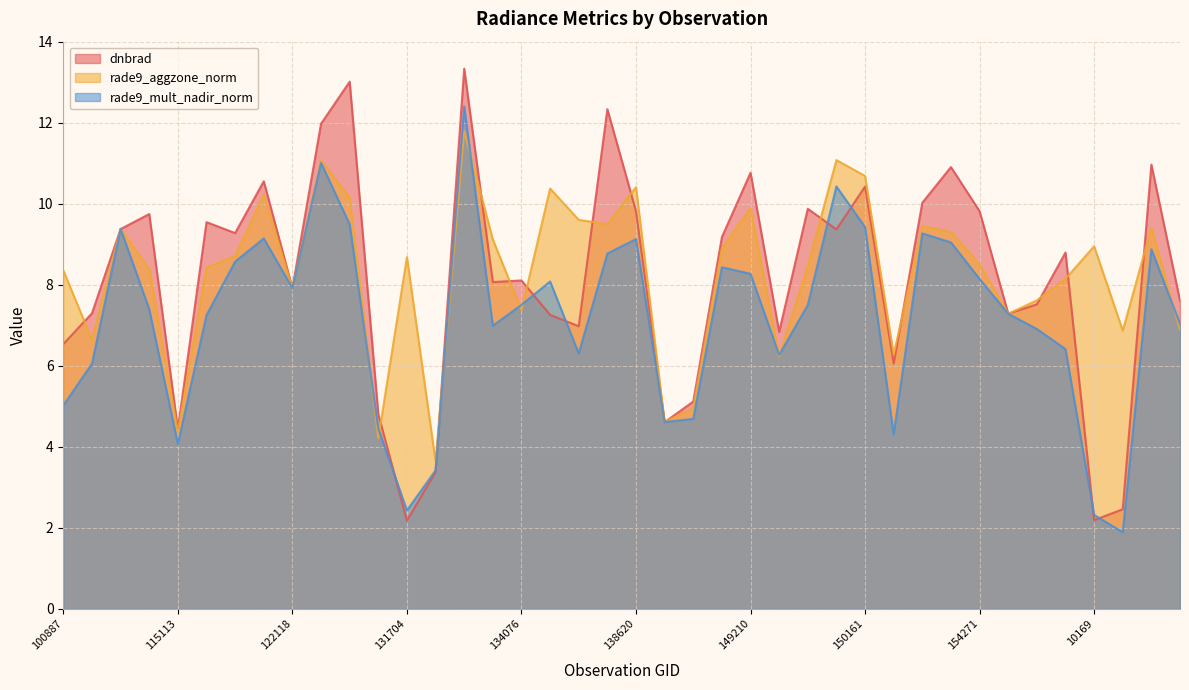

How many categories are shown in the chart?

40